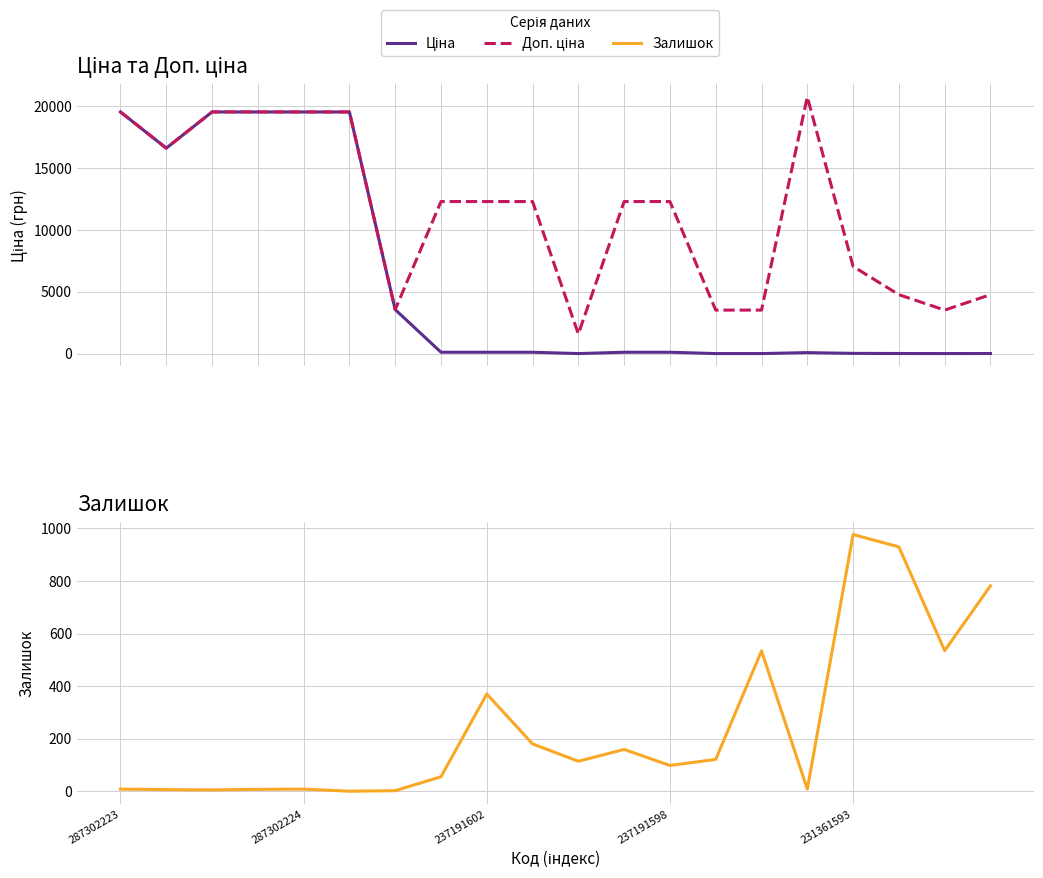

Where does the Доп. ціна series first go above 12302?

287302223